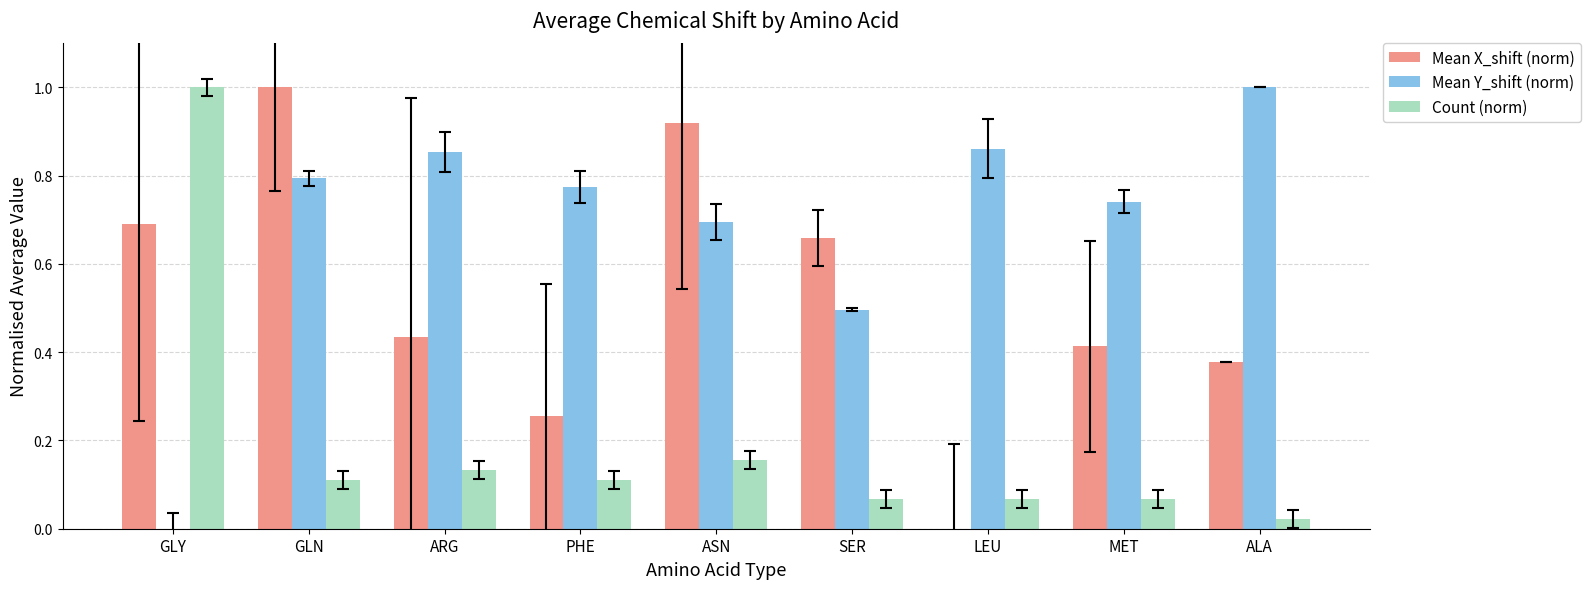

How many data points in Mean Y_shift (norm) are above 0?

8